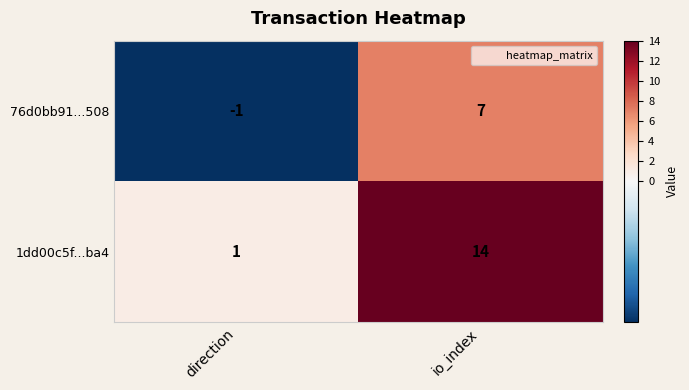

Which category has the highest value across all series?

io_index